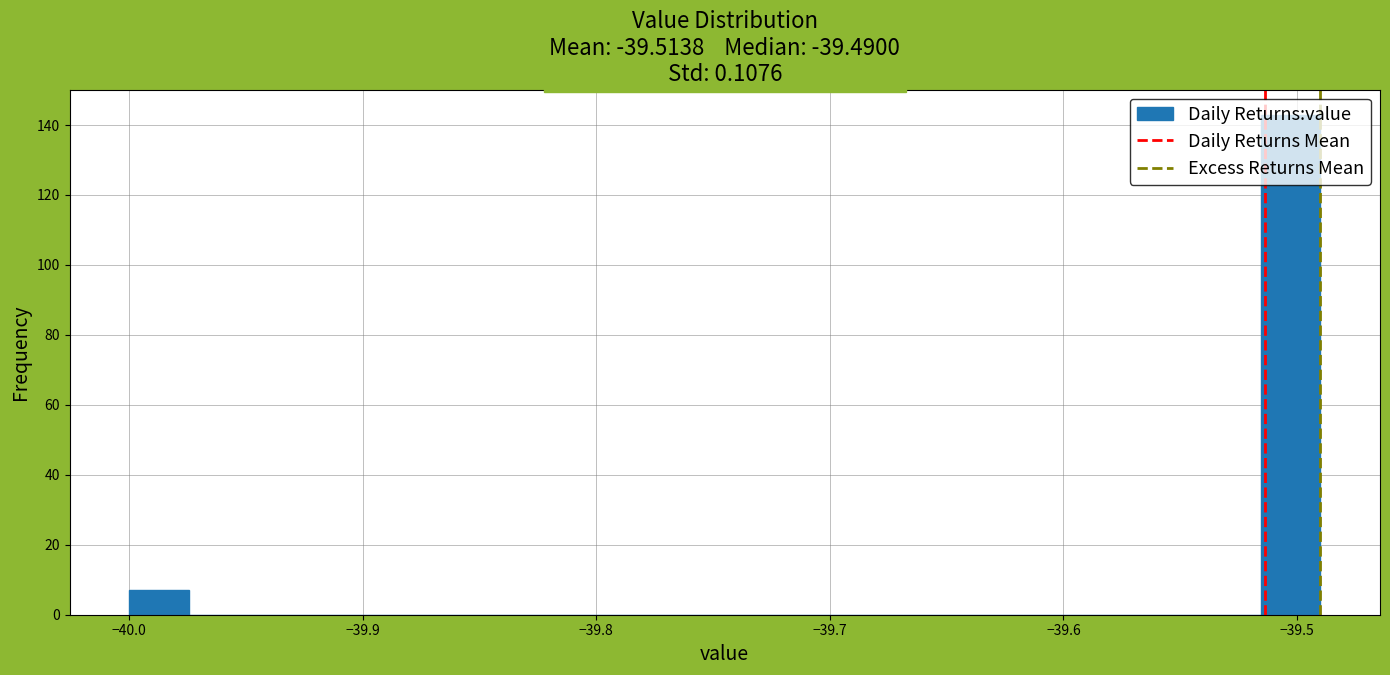

Read against the x-axis, roughly where is the centre of the tallest bar?

-39.50